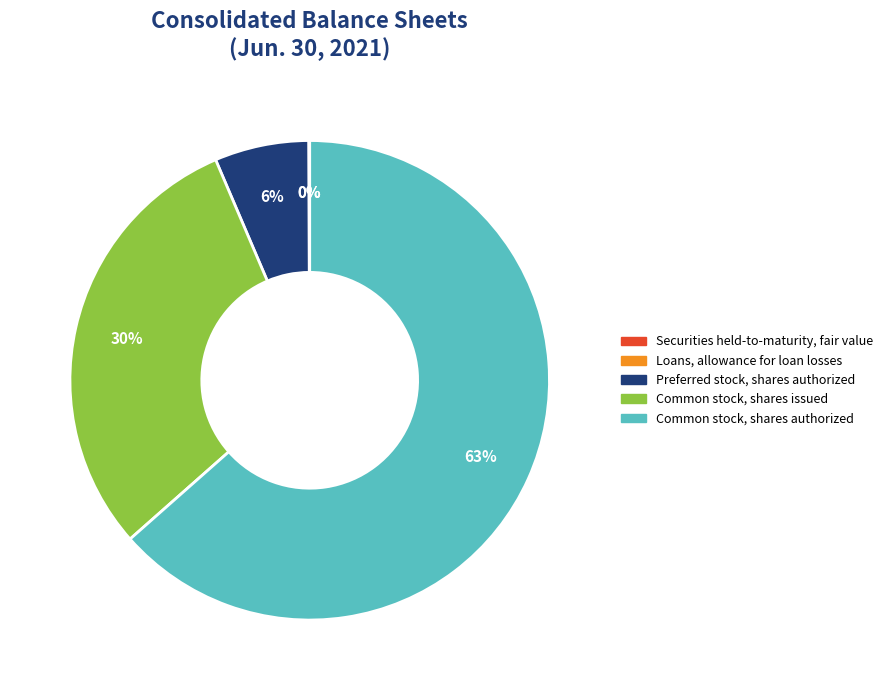

Which has a higher value, Preferred stock, shares authorized or Common stock, shares issued?

Common stock, shares issued